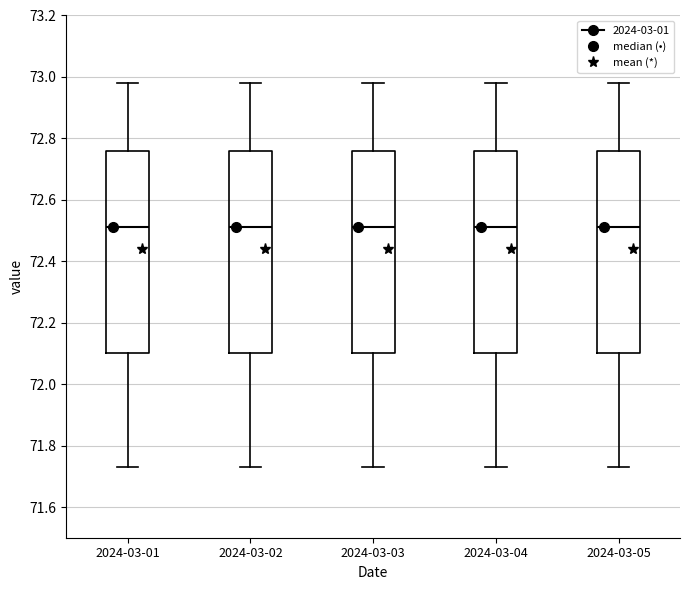

Where is the lower edge of the box for 2024-03-05 on the y-axis? The values are not printed on the chart, so give them approximately, as read against the axis.

72.10